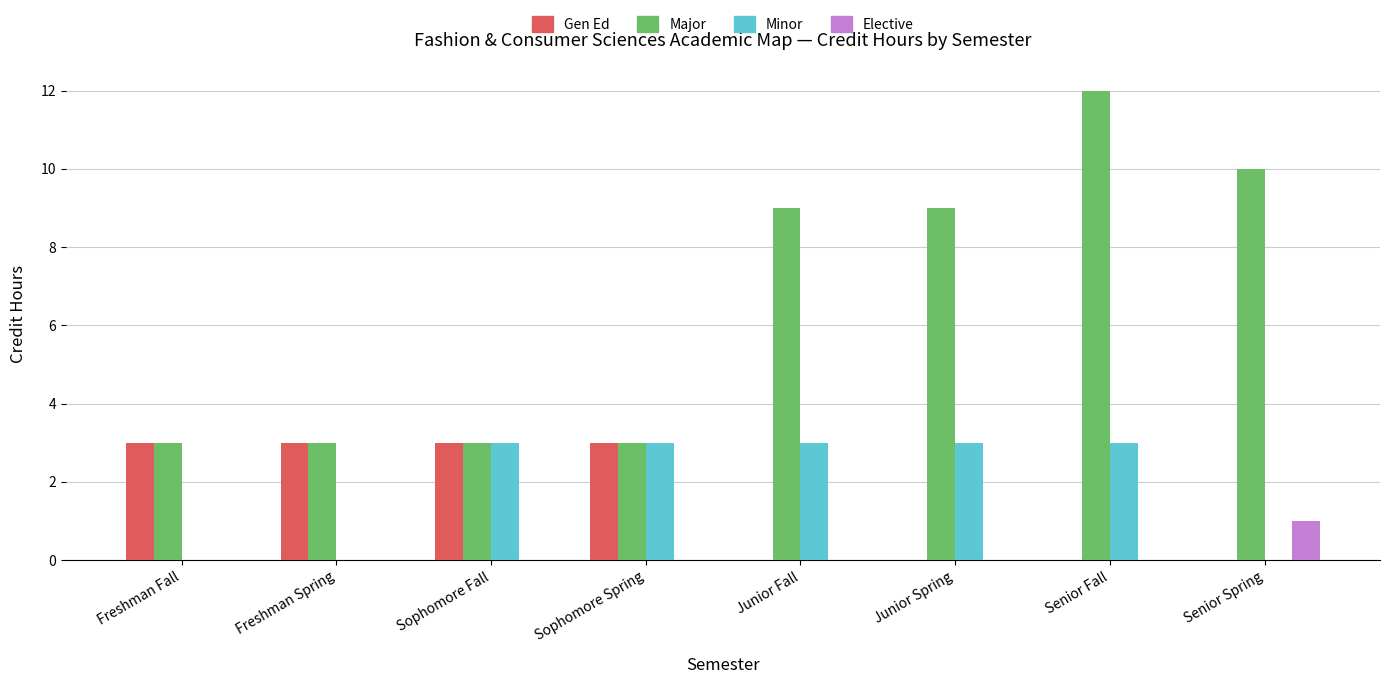

What is the approximate value of Major at Sophomore Fall?

3